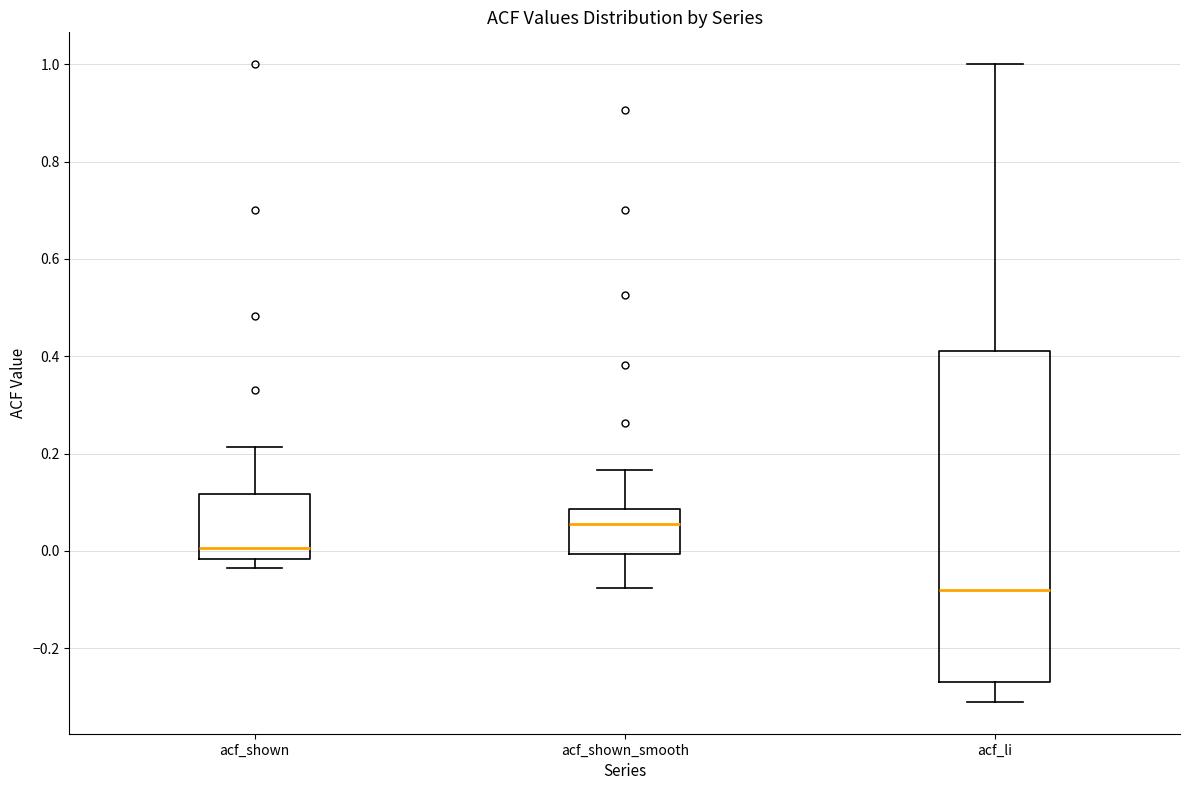

Reading left to right, read every box against the y-axis: the position of its median line, the range the box covers, and the ends of its whiskers. The values are not printed on the chart, so give them approximately, as read against the axis.

acf_shown: median 0.00, box -0.02 to 0.12, whiskers -0.04 to 0.22
acf_shown_smooth: median 0.06, box 0.00 to 0.08, whiskers -0.08 to 0.16
acf_li: median -0.08, box -0.26 to 0.42, whiskers -0.30 to 1.00